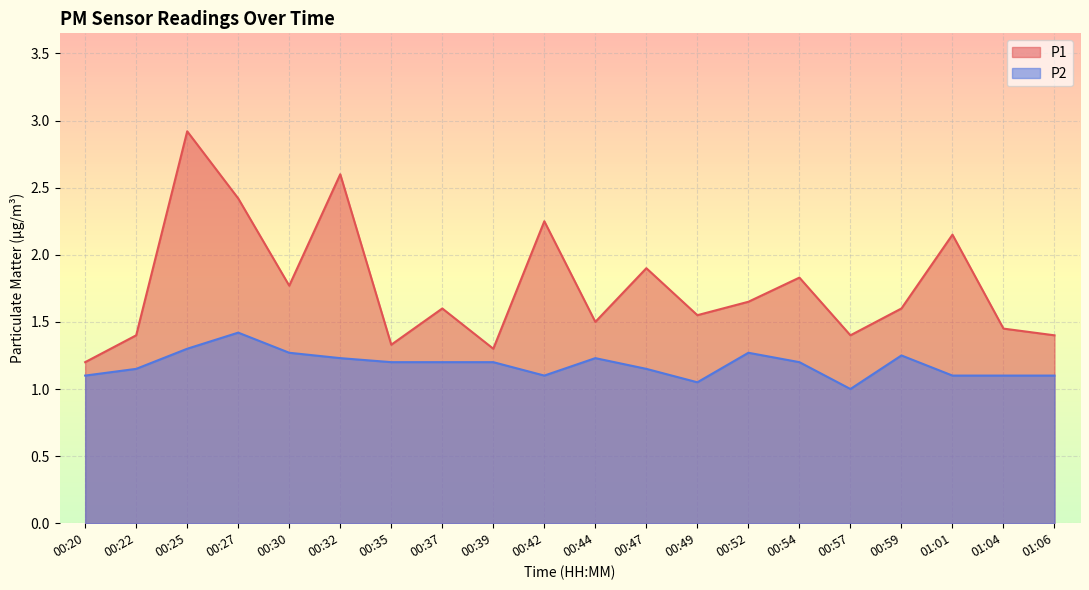

List the labels in order of P1 value, smallest first.

00:20, 00:39, 00:35, 00:22, 00:57, 01:06, 01:04, 00:44, 00:49, 00:37, 00:59, 00:52, 00:30, 00:54, 00:47, 01:01, 00:42, 00:27, 00:32, 00:25